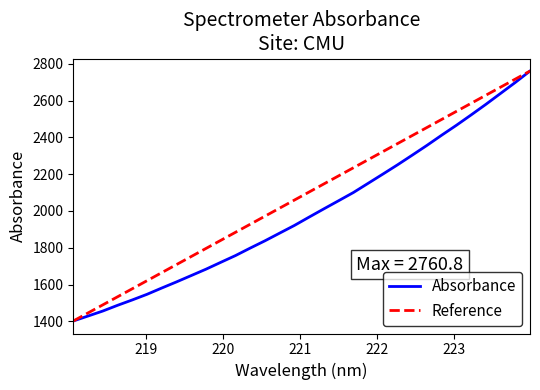

What is the greatest value displayed?

2760.8